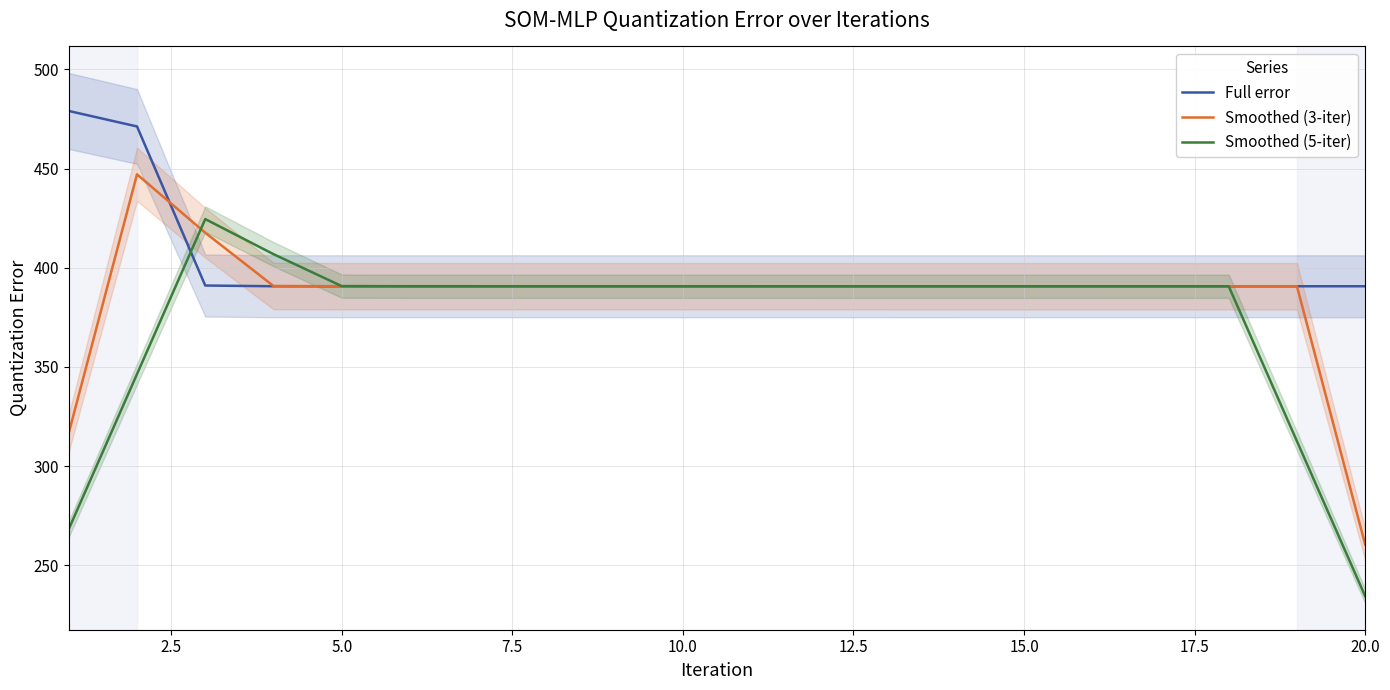

The Smoothed (5-iter) series shows 264.0 at 12.5. True or false?

False